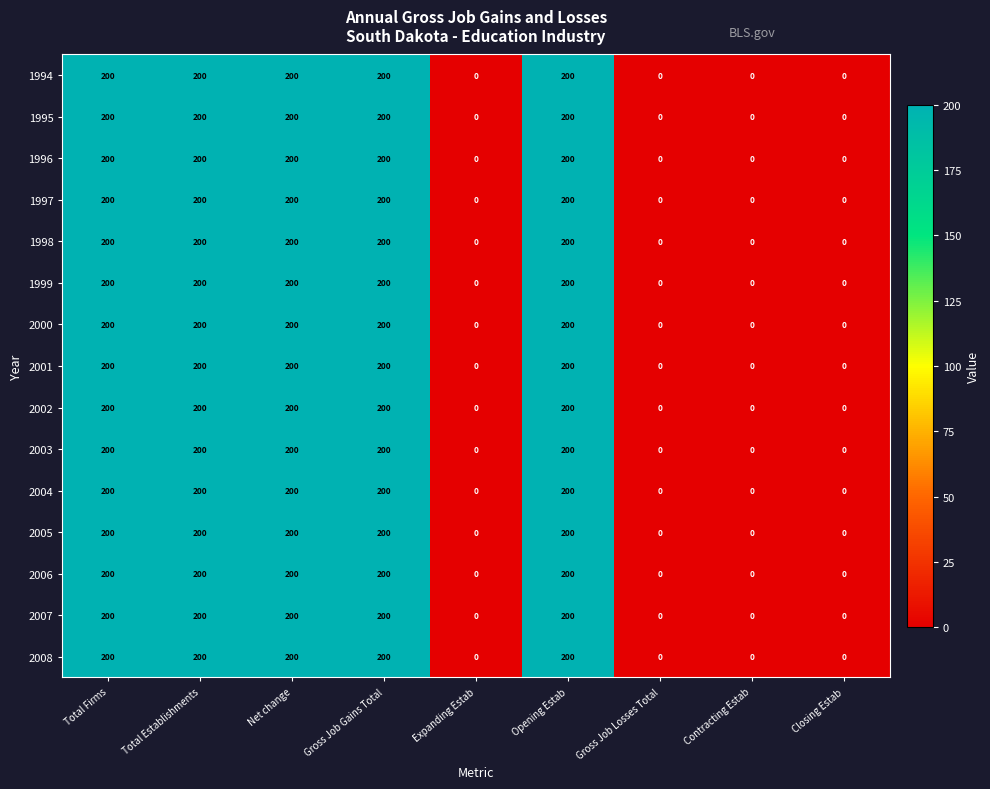

Is it true that 2003 equals 0 at Contracting Estab?

True